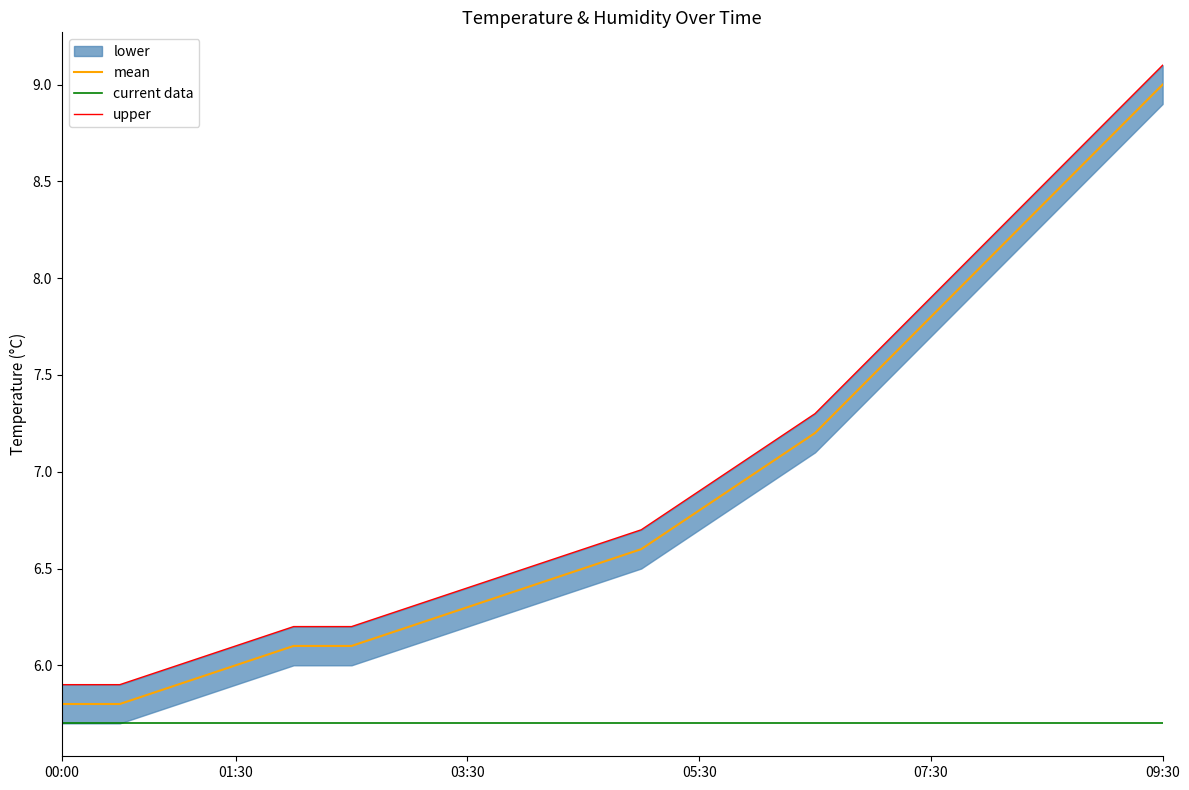

Between 6 and 12, which is larger?

12